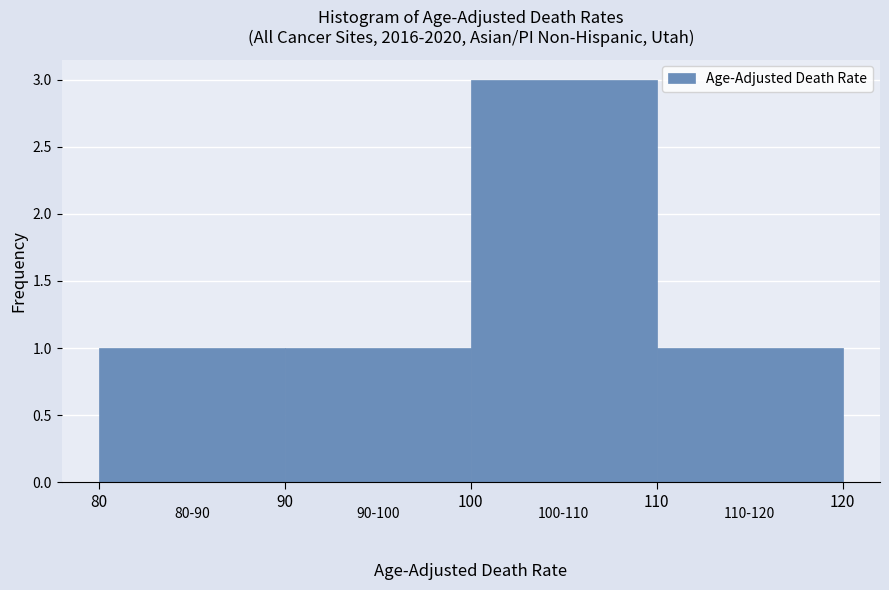

Reading left to right, list every bar in this chart as the range it spans on the x-axis followed by its height. The values are not printed on the chart, so give them approximately, as read against the axis.

80 to 90: 1
90 to 100: 1
100 to 110: 3
110 to 120: 1